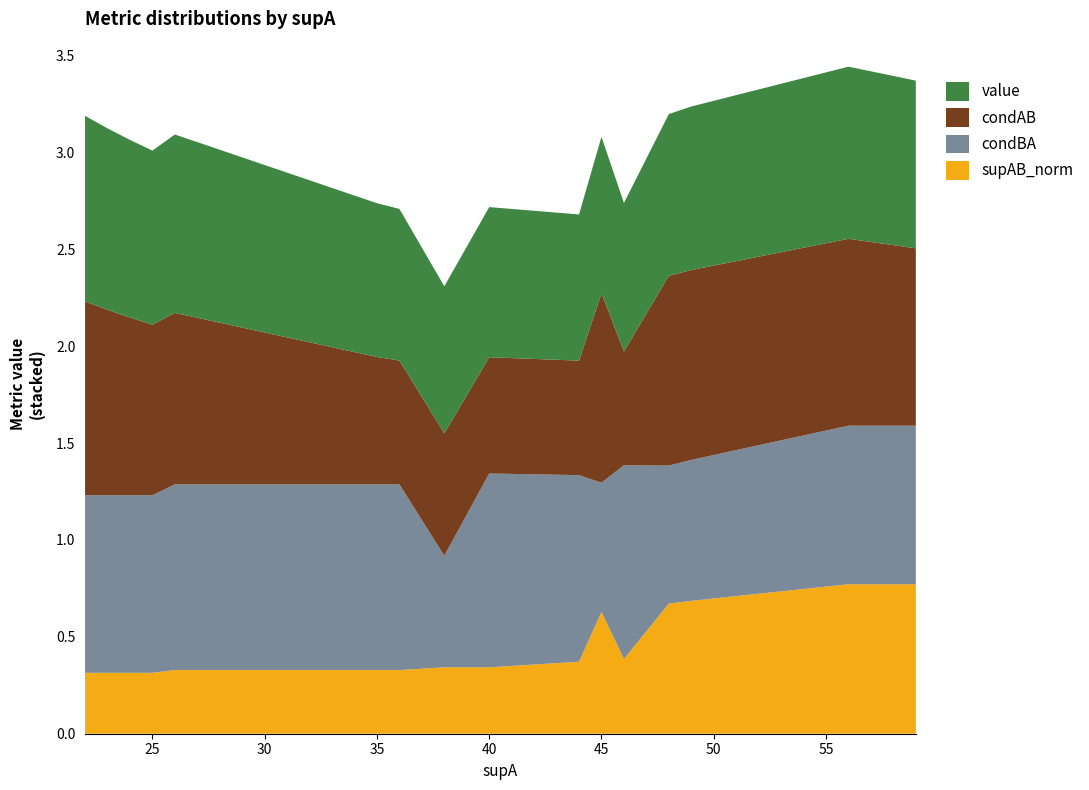

Reading left to right, list all the values displayed in this chart.

value: 22=1.0	23=0.9	24=0.9	25=0.9	26=0.9	35=0.8	36=0.8	38=0.8	40=0.8	44=0.8	45=0.8	46=0.8	48=0.8	49=0.8	56=0.9	59=0.9
condAB: 22=1.0	23=1.0	24=0.9	25=0.9	26=0.9	35=0.7	36=0.6	38=0.6	40=0.6	44=0.6	45=1.0	46=0.6	48=1.0	49=1.0	56=1.0	59=0.9
condBA: 22=0.9	23=0.9	24=0.9	25=0.9	26=1.0	35=1.0	36=1.0	38=0.6	40=1.0	44=1.0	45=0.7	46=1.0	48=0.7	49=0.7	56=0.8	59=0.8
supAB_norm: 22=0.3	23=0.3	24=0.3	25=0.3	26=0.3	35=0.3	36=0.3	38=0.3	40=0.3	44=0.4	45=0.6	46=0.4	48=0.7	49=0.7	56=0.8	59=0.8